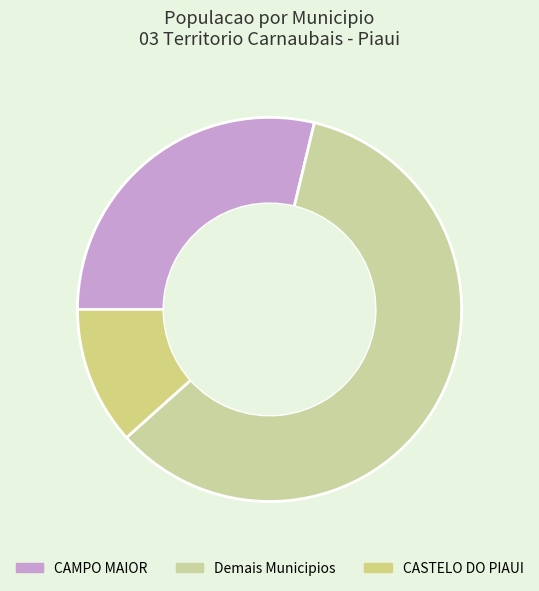

What is the smallest slice in the pie chart?

CASTELO DO PIAUI